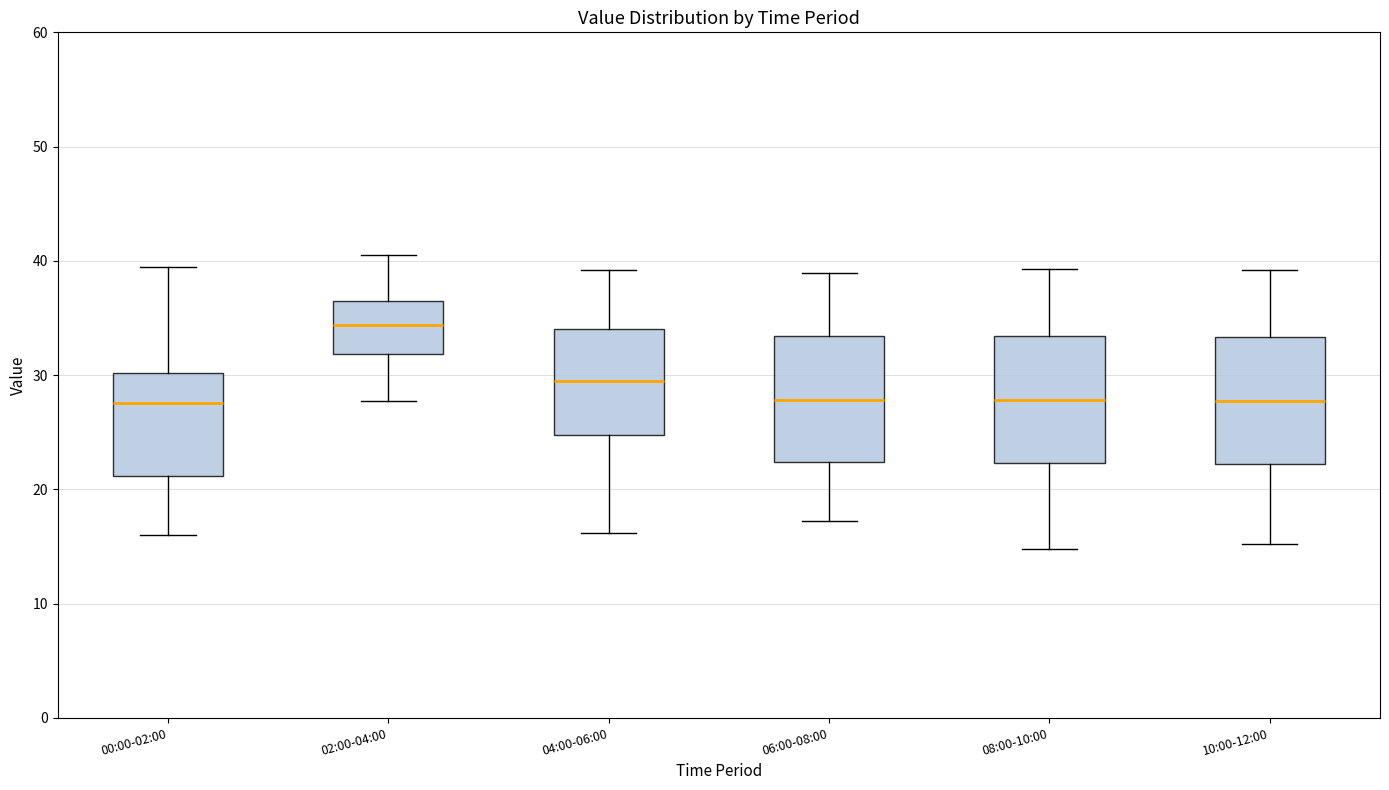

Reading left to right, read every box against the y-axis: the position of its median line, the range the box covers, and the ends of its whiskers. The values are not printed on the chart, so give them approximately, as read against the axis.

00:00-02:00: median 28, box 21 to 30, whiskers 16 to 39
02:00-04:00: median 34, box 32 to 36, whiskers 28 to 41
04:00-06:00: median 30, box 25 to 34, whiskers 16 to 39
06:00-08:00: median 28, box 22 to 33, whiskers 17 to 39
08:00-10:00: median 28, box 22 to 33, whiskers 15 to 39
10:00-12:00: median 28, box 22 to 33, whiskers 15 to 39